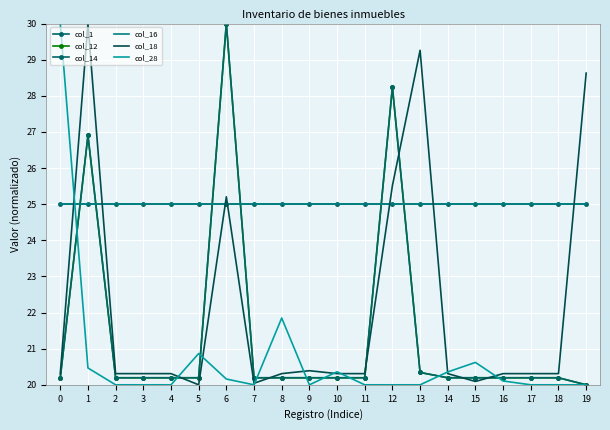

The value of col_12 at 4 is 20.2. True or false?

True